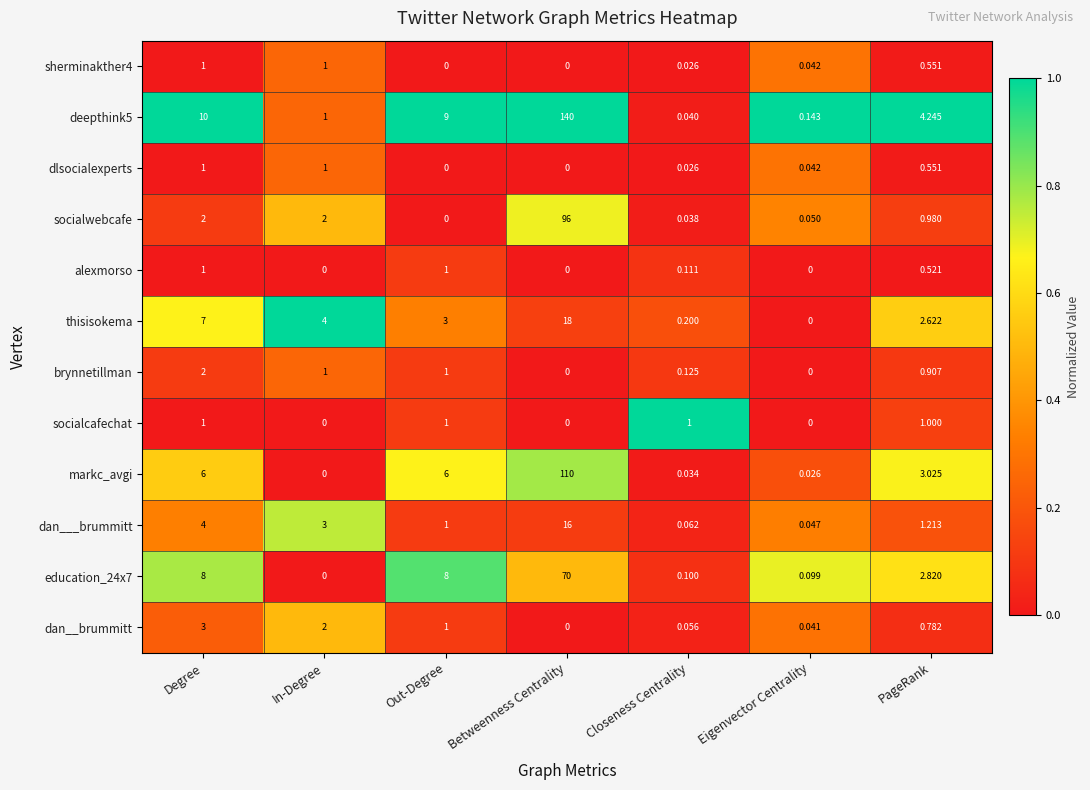

Is the value of brynnetillman at PageRank greater than the value of socialcafechat at Out-Degree?

No